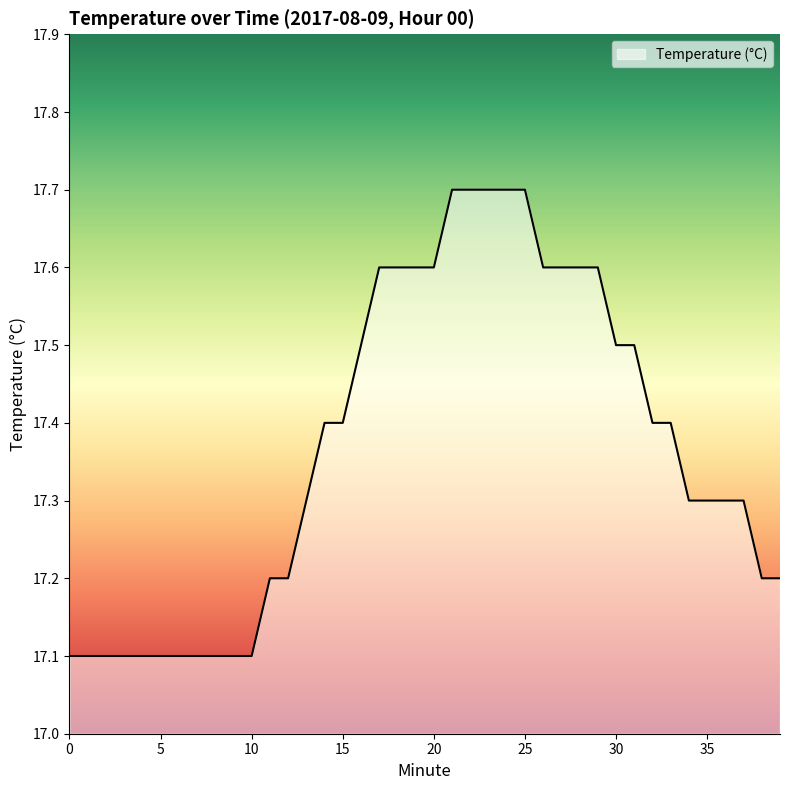

What is the difference between the maximum and minimum values?

0.6